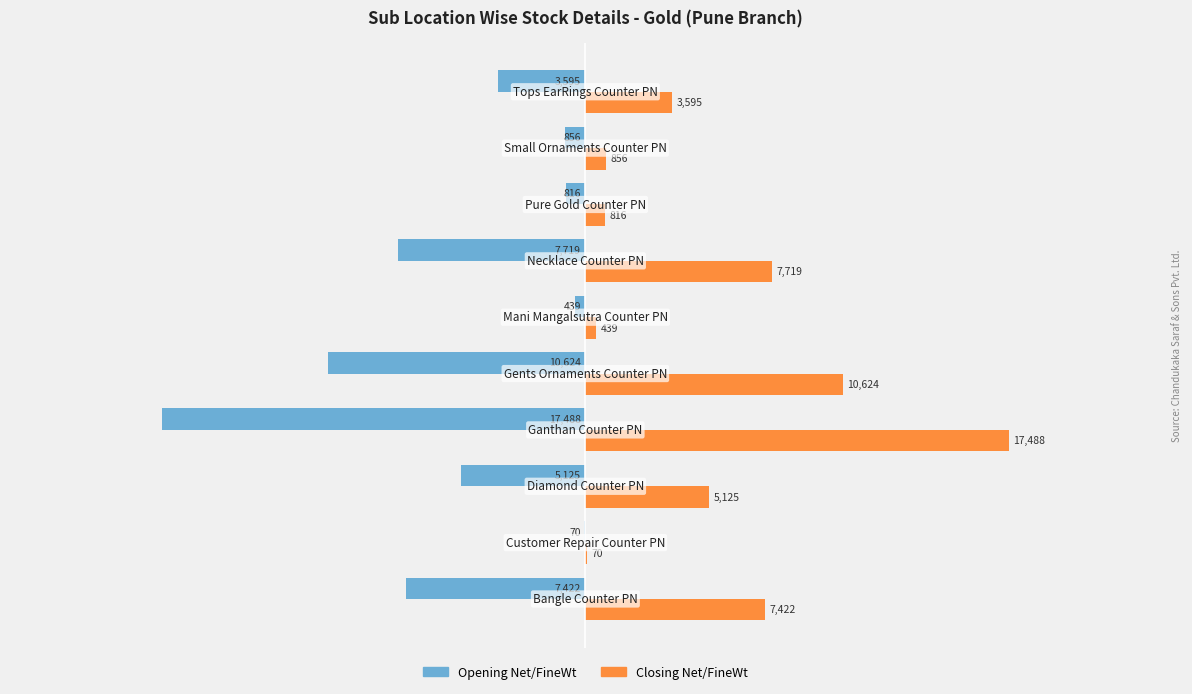

Which series has the largest range (max minus min)?

Opening Net/FineWt